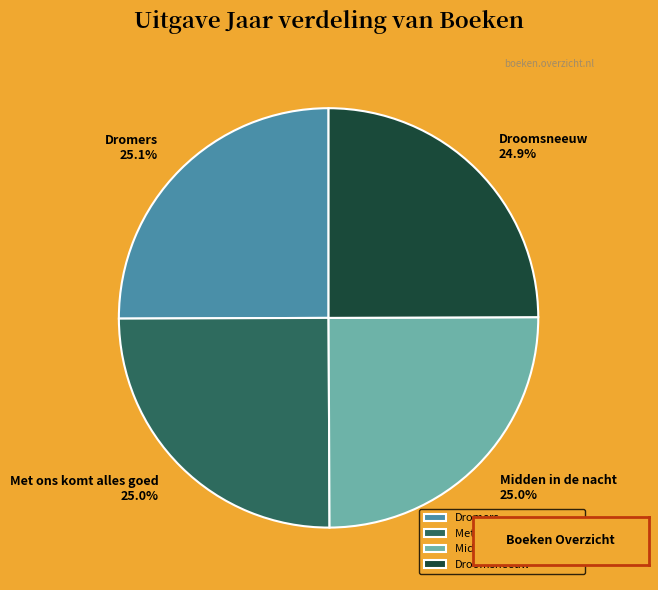

To the nearest percent, what is the combined percentage of Droomsneeuw and Midden in de nacht?

50%